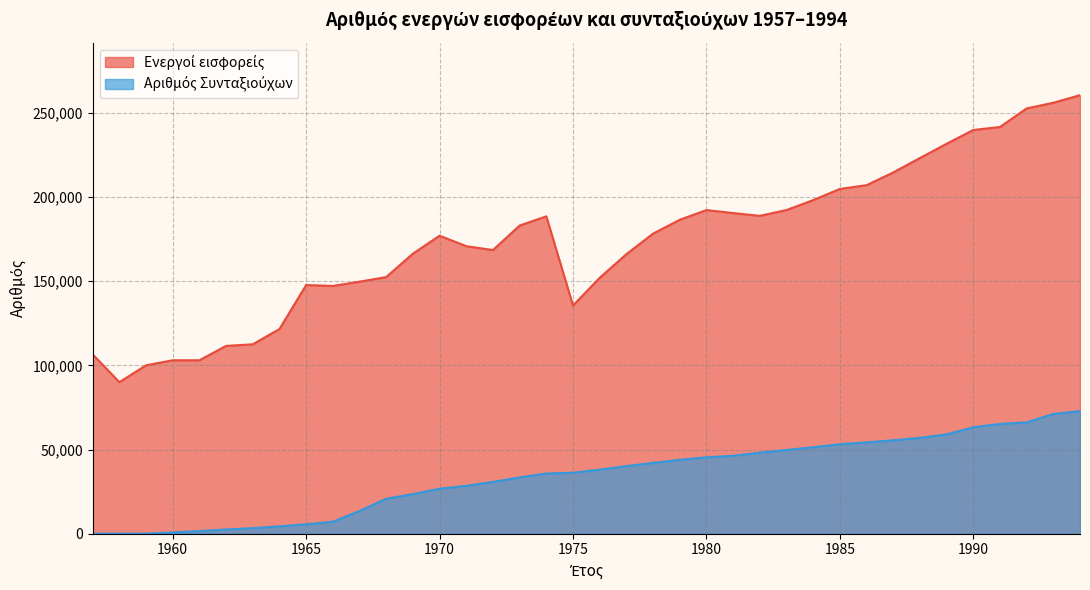

List the series in order of their peak value, lowest first.

Αριθμός Συνταξιούχων, Ενεργοί εισφορείς